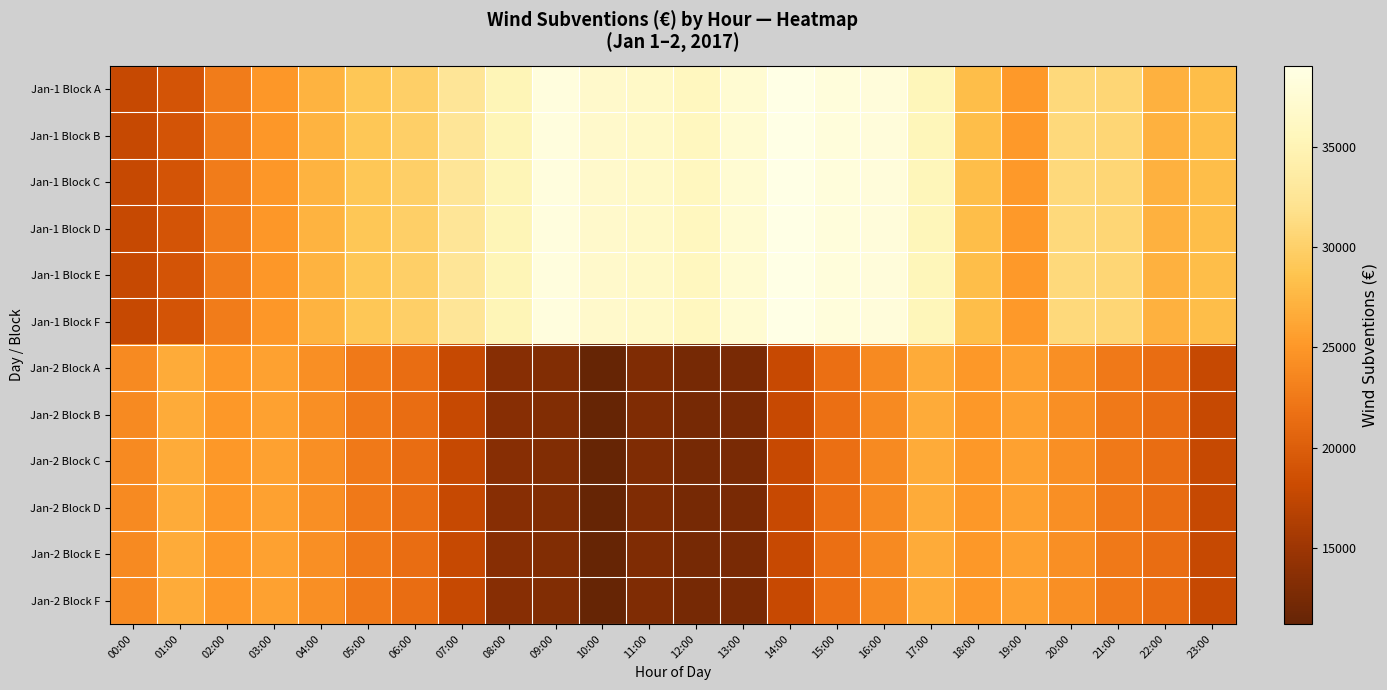

At which category does the chart reach its minimum across all series?

10:00